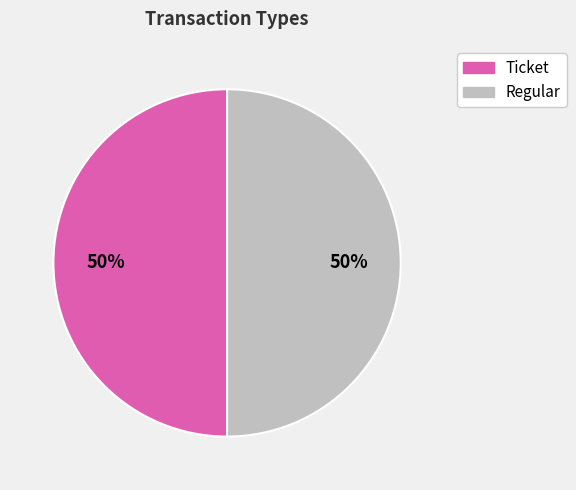

To the nearest percent, what percentage of the pie is Regular?

50%